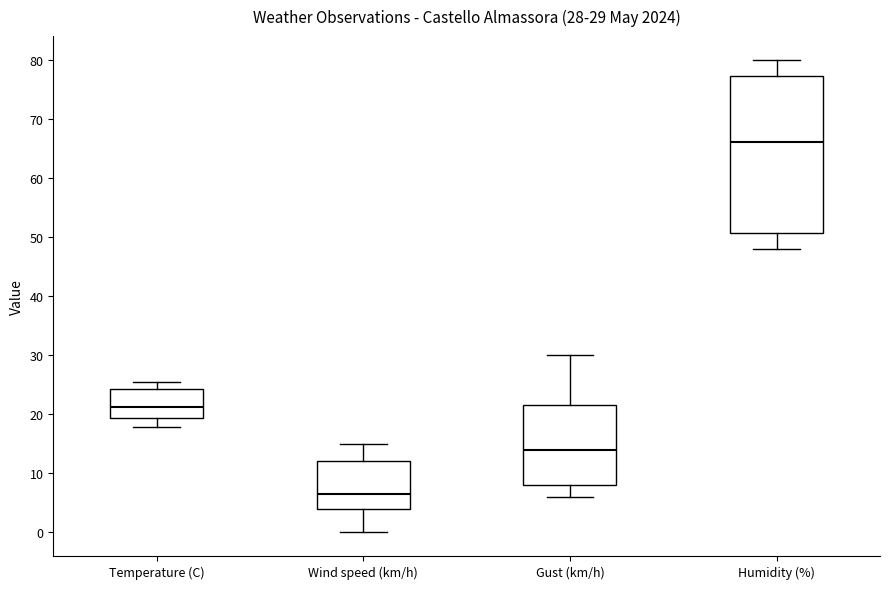

Which box's median line is the highest?

Humidity (%)